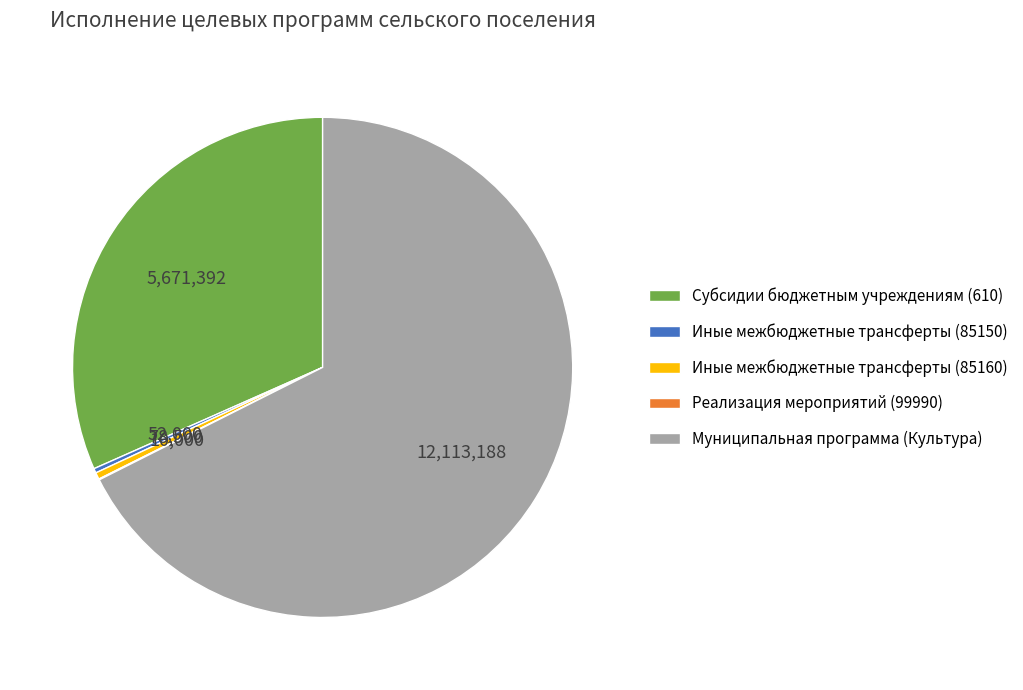

Do Субсидии бюджетным учреждениям (610) and Иные межбюджетные трансферты (85160) together represent more than half of the pie?

No